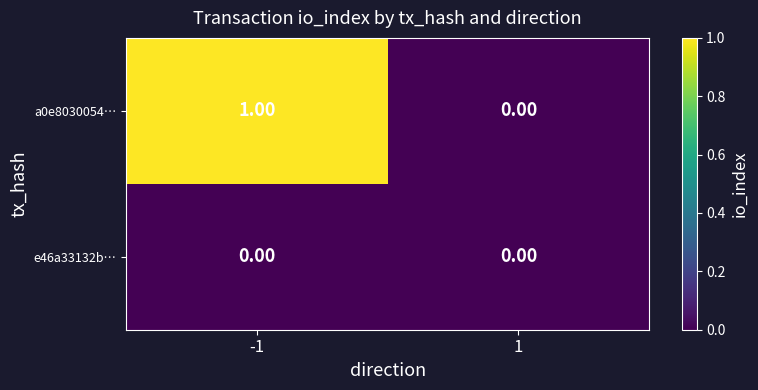

Which series has the widest spread of values?

a0e8030054…